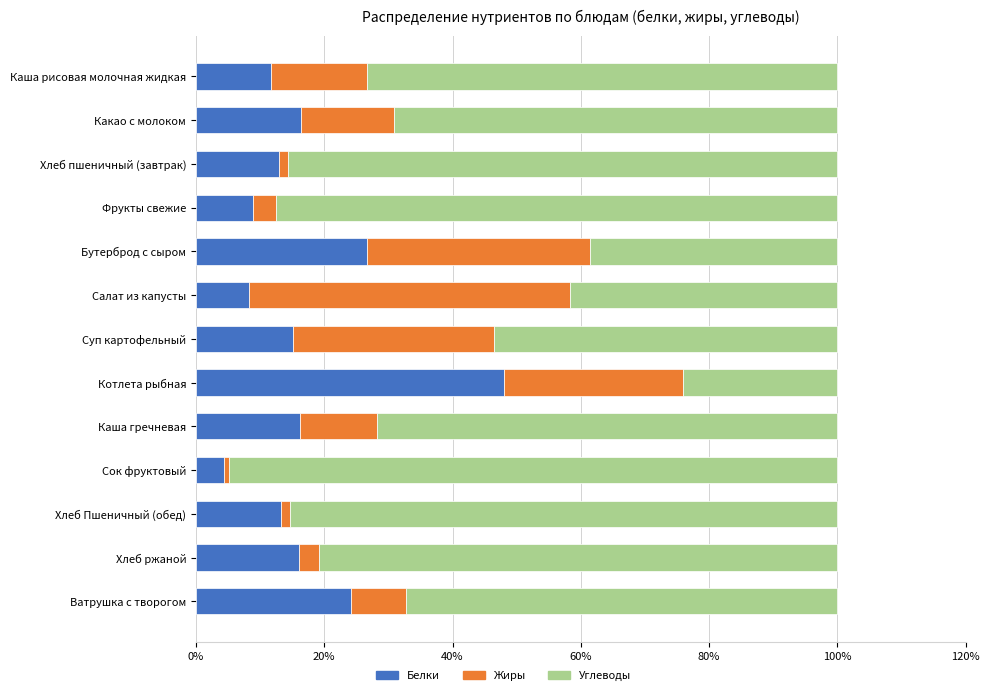

The Белки series shows 7.5 at Хлеб пшеничный (завтрак). True or false?

False